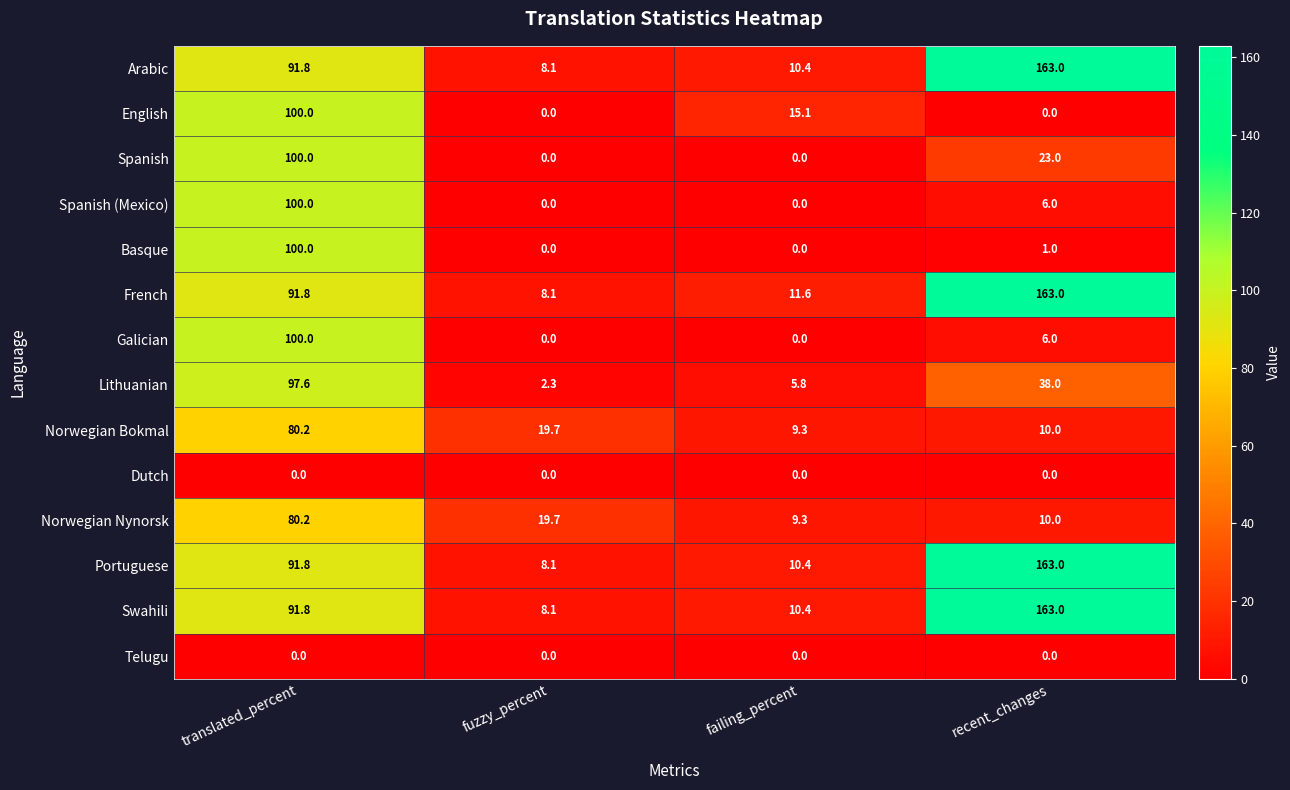

What is the difference between the maximum and minimum values in the English series?

100.0